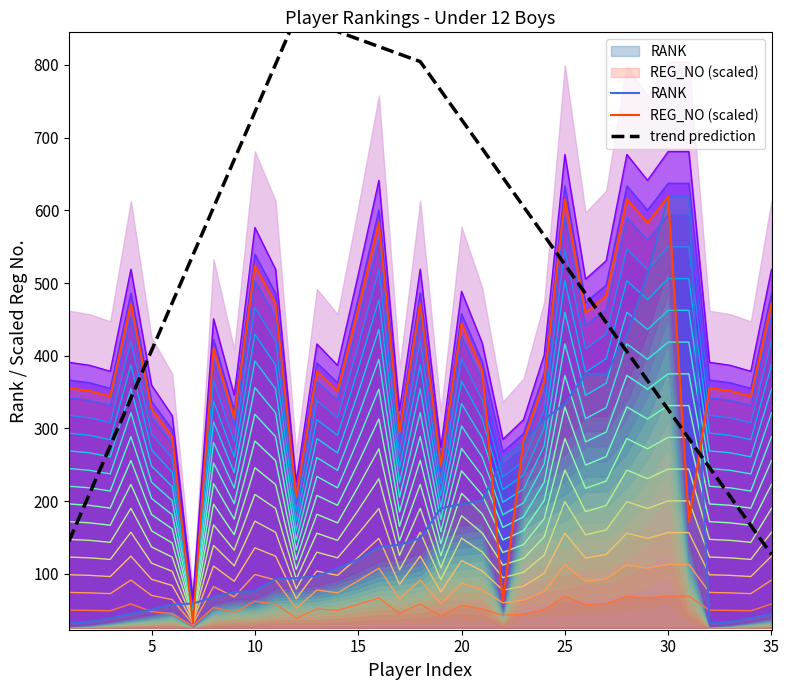

How many lines are shown in the chart?

3